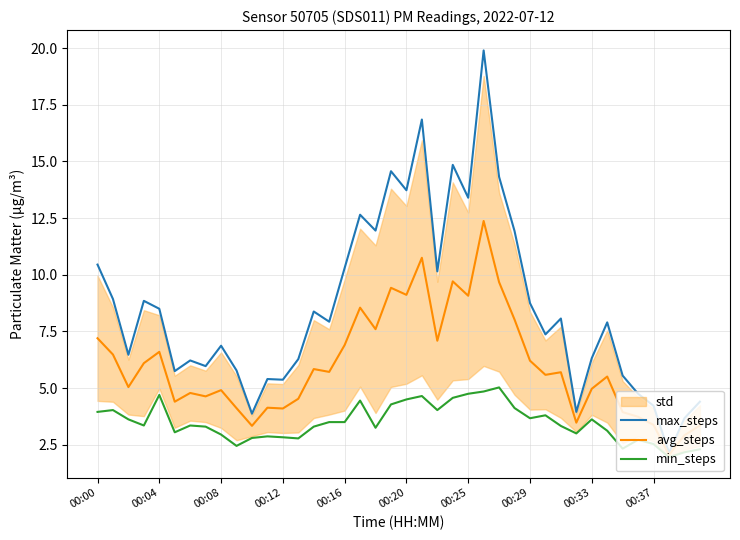

How many data points in avg_steps are above 5?

23